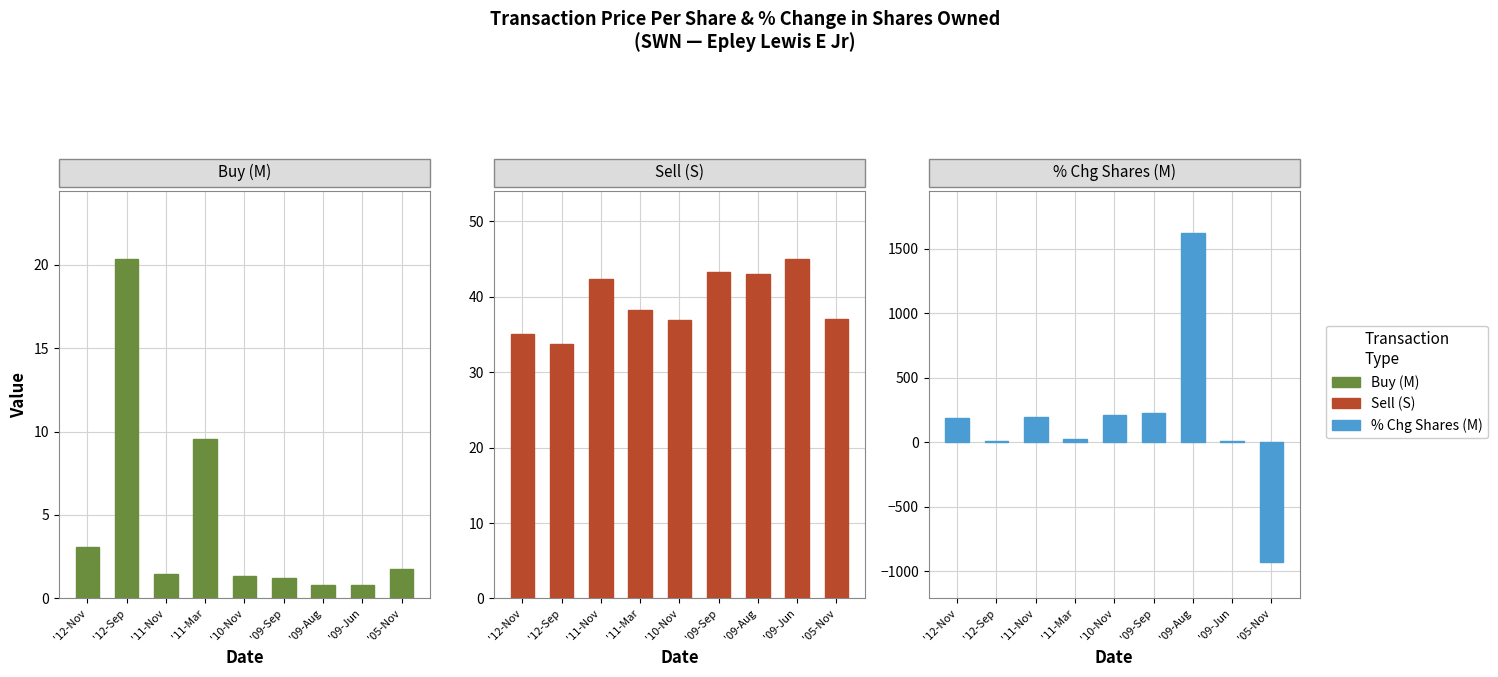

How many distinct data groups are displayed?

3